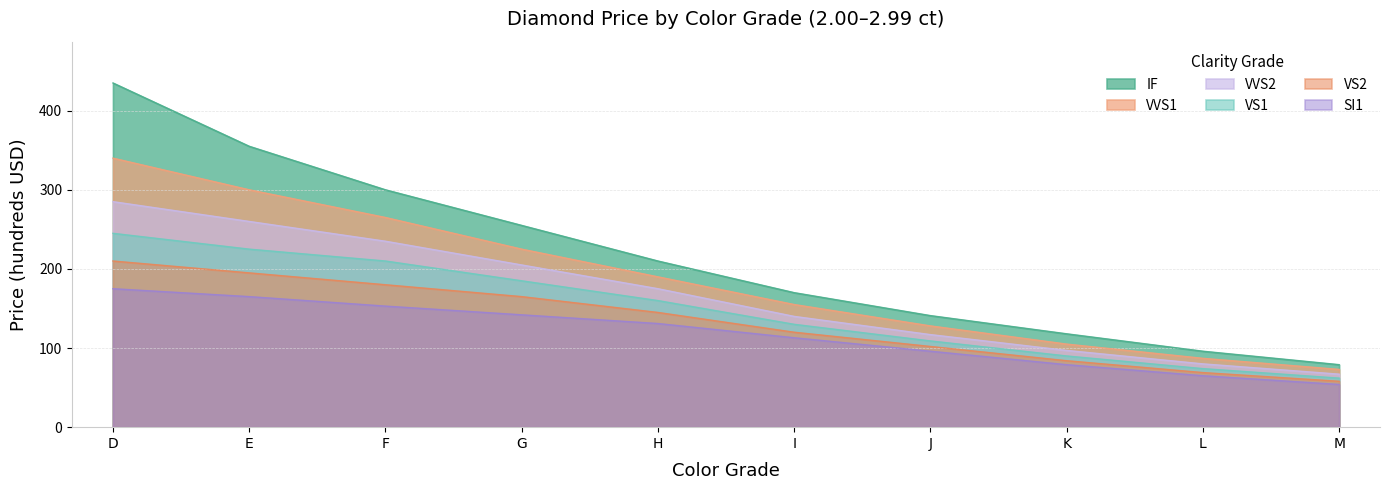

What is the value of the SI1 point at the 10th from the left?

54